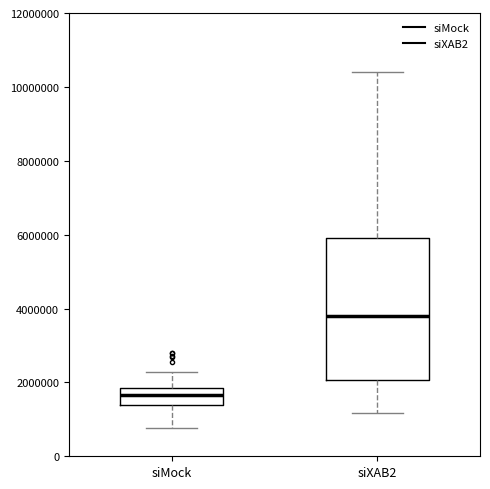

Reading left to right, transcribe this box plot: for each box, give where its median line is, the range the box spans, and where its two whiskers end, as read against the y-axis. The values are not printed on the chart, so give them approximately, as read against the axis.

siMock: median 1600000, box 1400000 to 1800000, whiskers 800000 to 2200000
siXAB2: median 3800000, box 2000000 to 6000000, whiskers 1200000 to 10400000